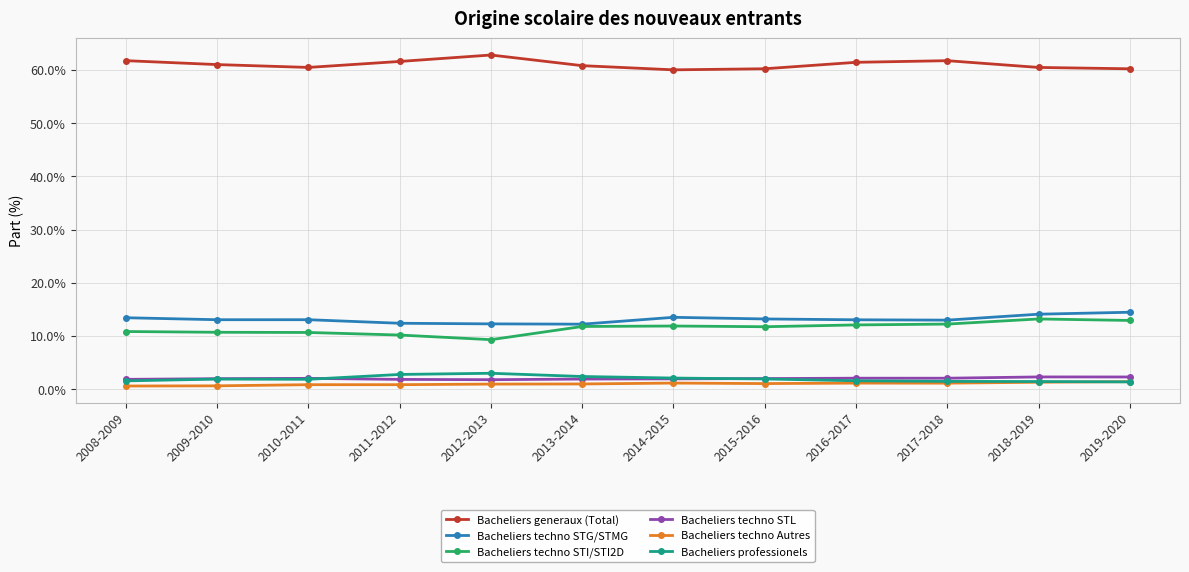

What are all the series names shown in the legend?

Bacheliers generaux (Total), Bacheliers techno STG/STMG, Bacheliers techno STI/STI2D, Bacheliers techno STL, Bacheliers techno Autres, Bacheliers professionels